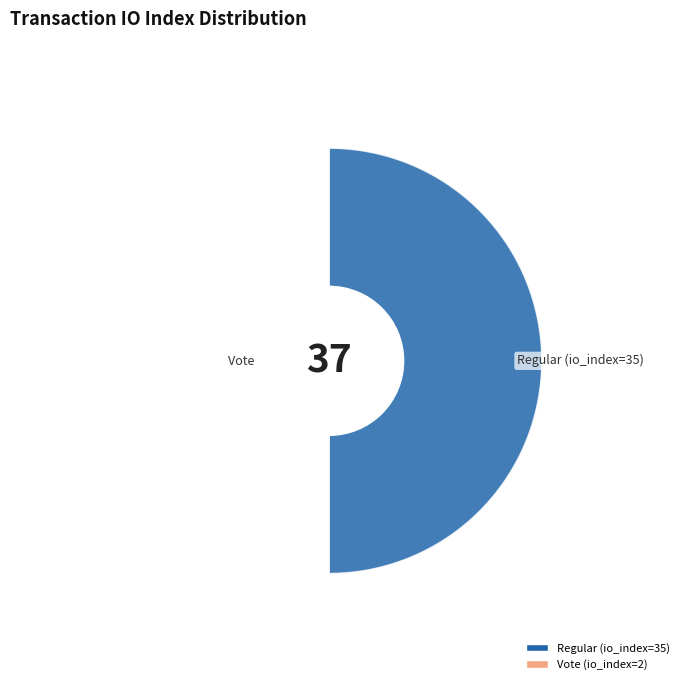

To the nearest percent, what is the difference between the Regular (io_index=35) and Vote (io_index=2) slice percentages?

89%